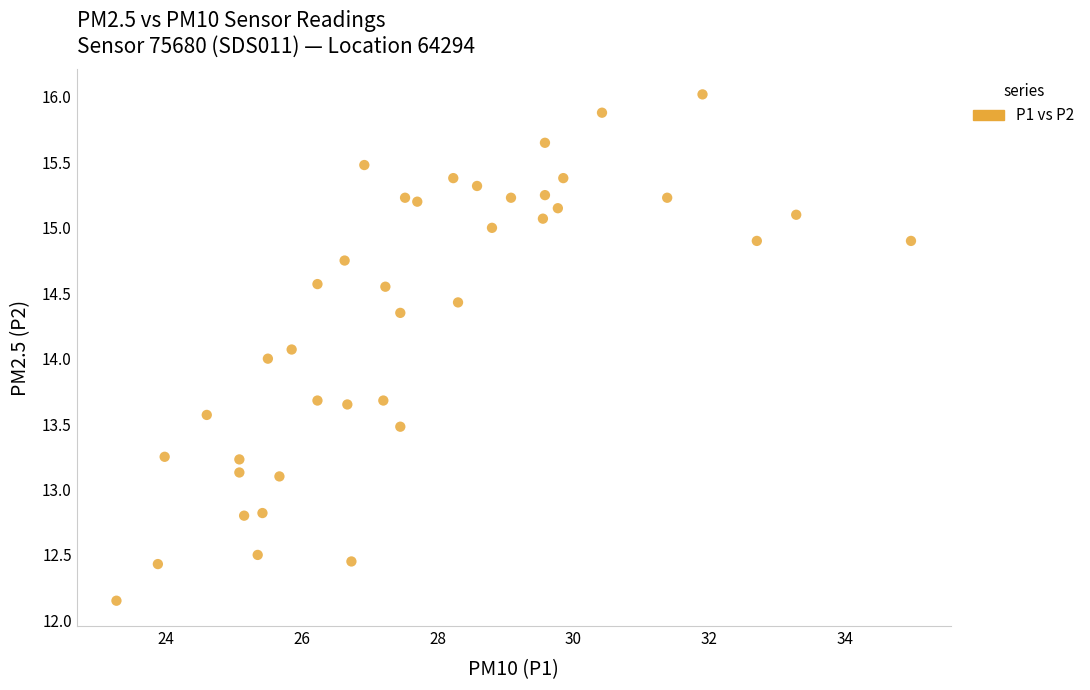

What is the range of X values (max minus min)?

11.7